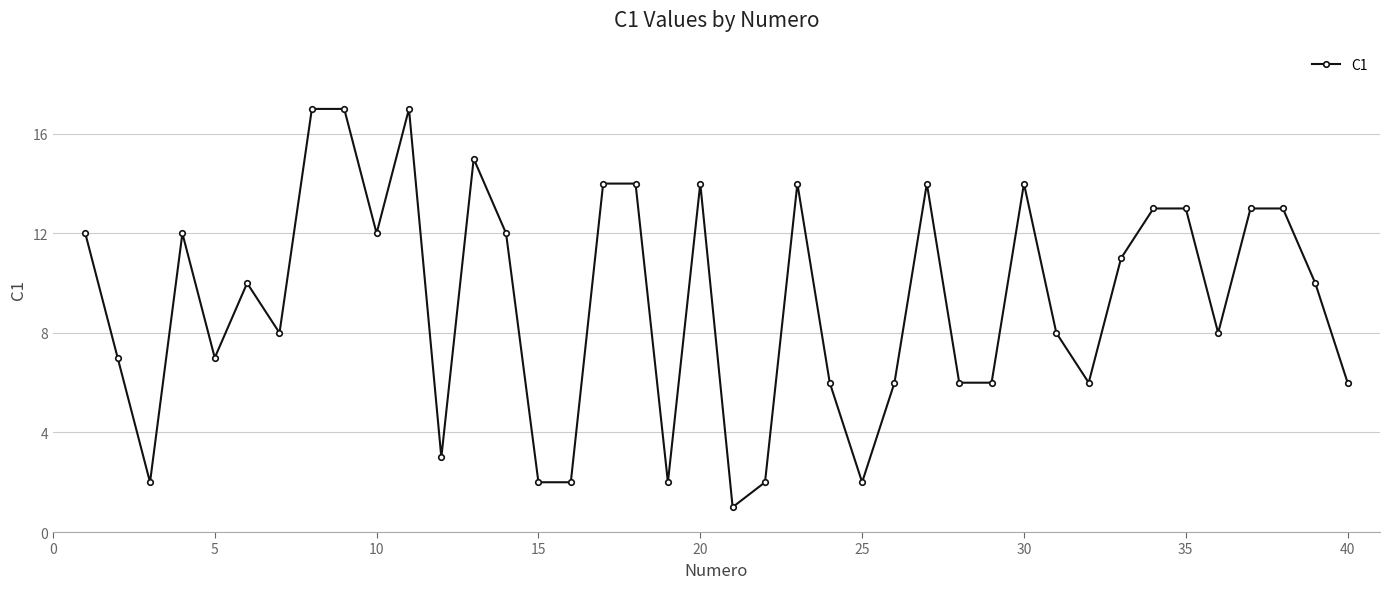

What is the maximum value shown in the chart?

17